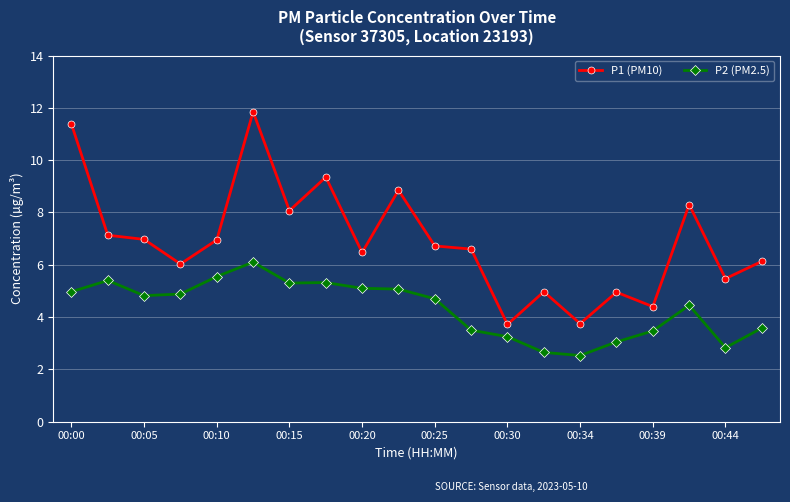

How many data points in P2 (PM2.5) are less than 4?

8